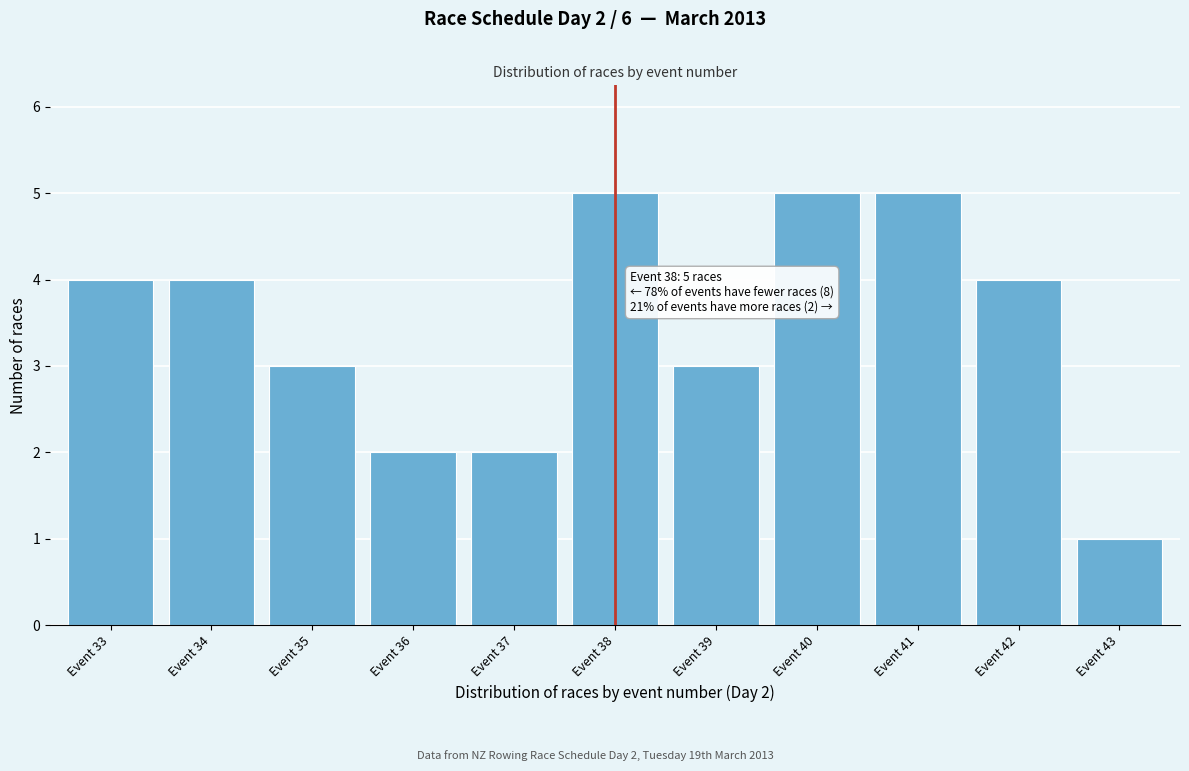

Reading left to right, list all the values displayed in this chart.

4	4	3	2	2	5	3	5	5	4	1